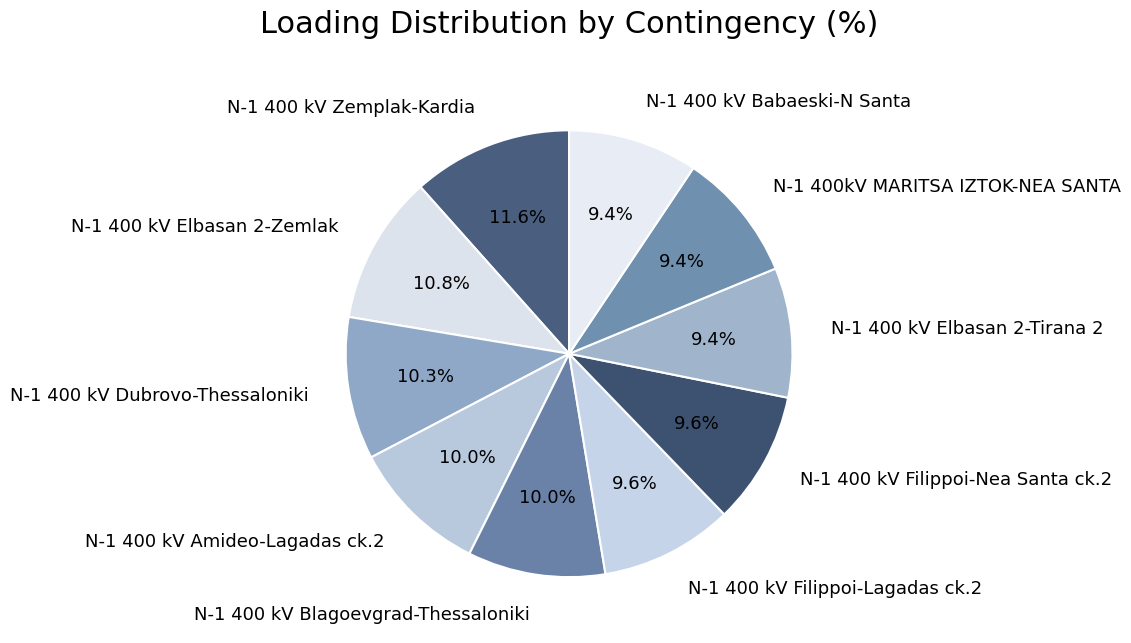

Is it true that N-1 400 kV Amideo-Lagadas ck.2 is 19% of the pie?

False